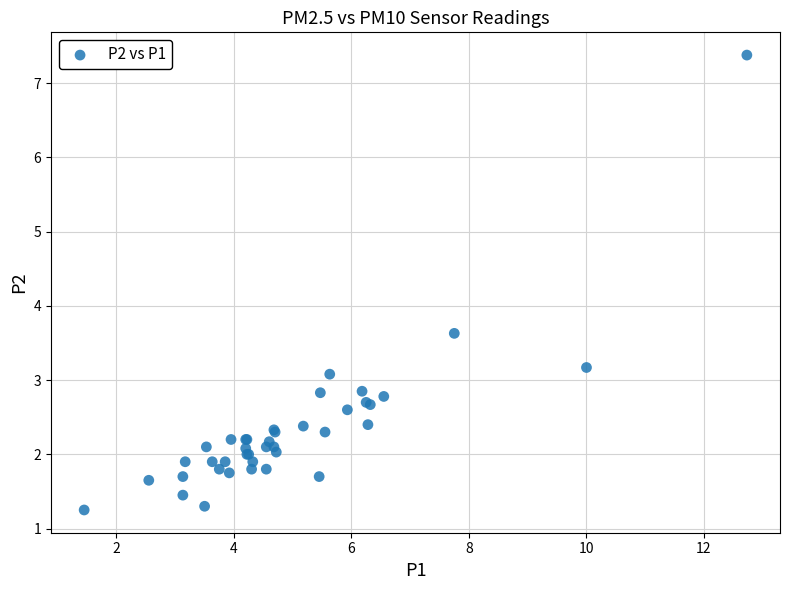

What Y value in the scatter plot is closest to 4?

3.6